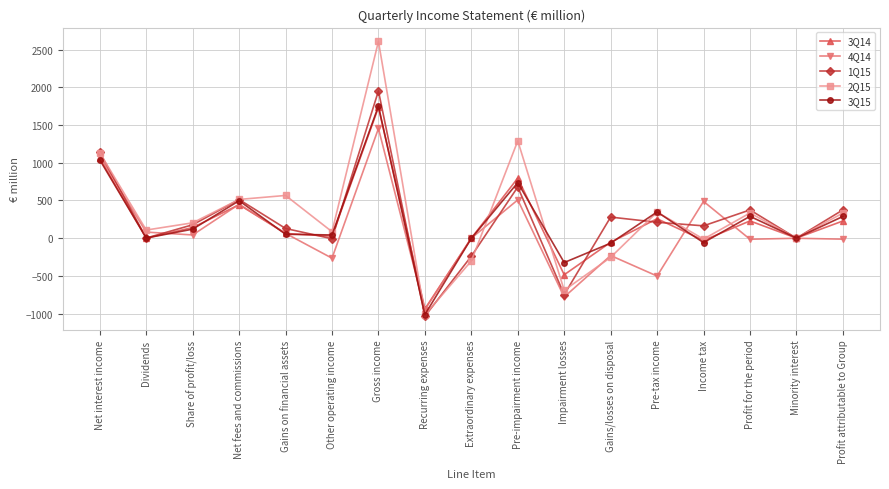

At Pre-impairment income, list the series in order from largest to smallest.

2Q15, 3Q14, 3Q15, 1Q15, 4Q14